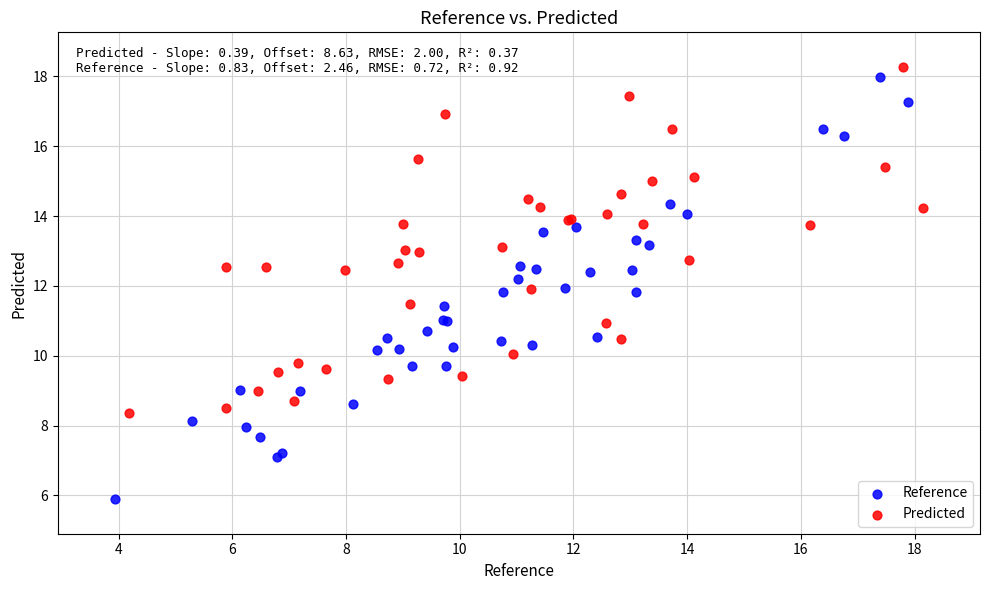

Which series contains the highest Y value?

Predicted